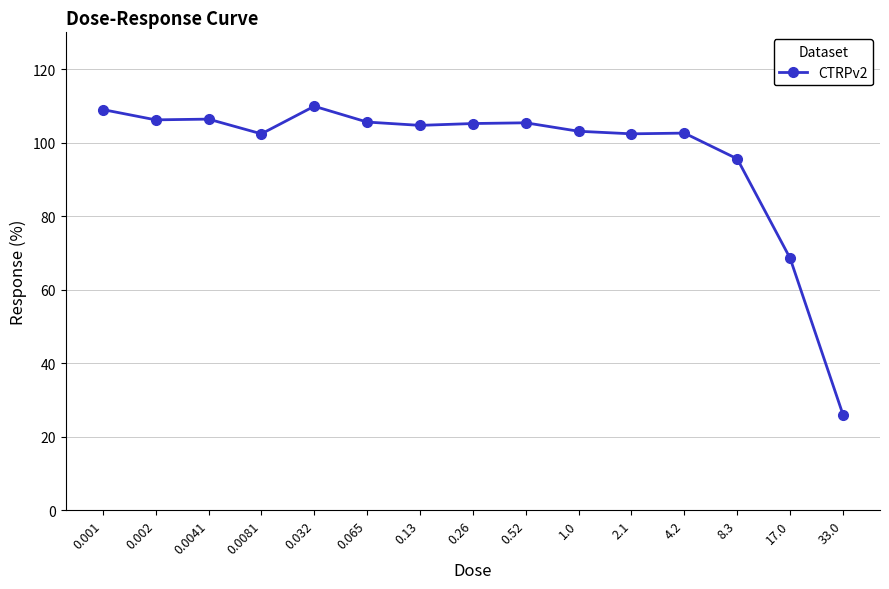

What is the change in value from 0.13 to 8.3?

-9.1